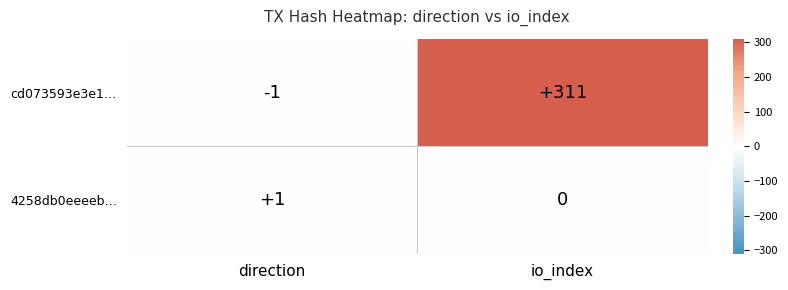

Rank the series at io_index from lowest to highest value.

4258db0eeeeb…, cd073593e3e1…